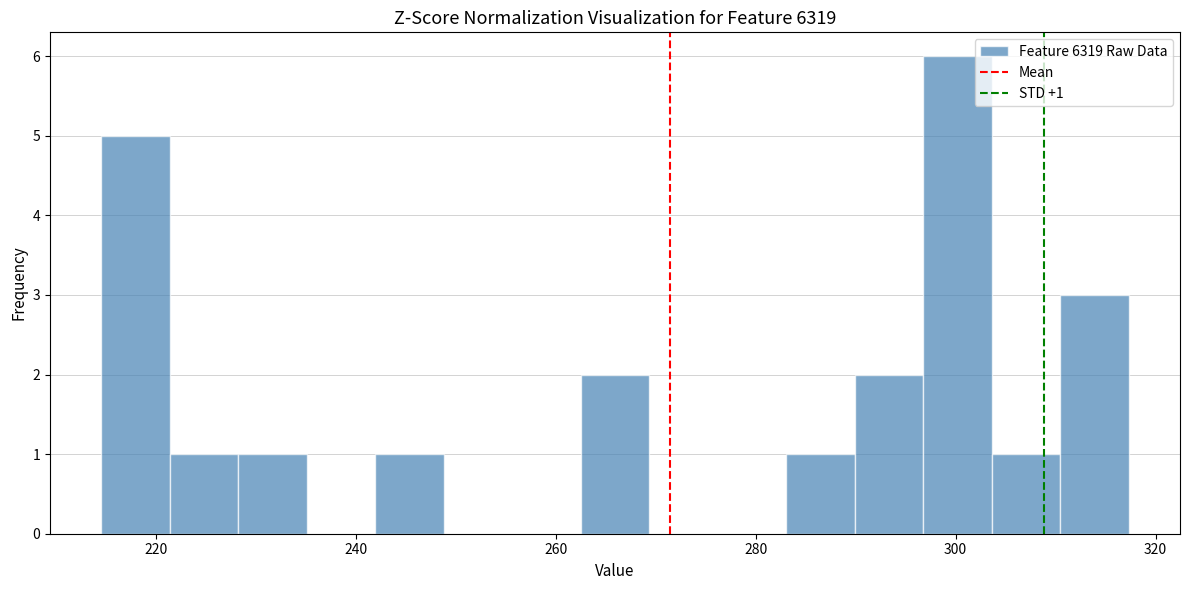

Around what value on the x-axis is the tallest bar? Give the approximate position of its centre, as read against the axis.

300